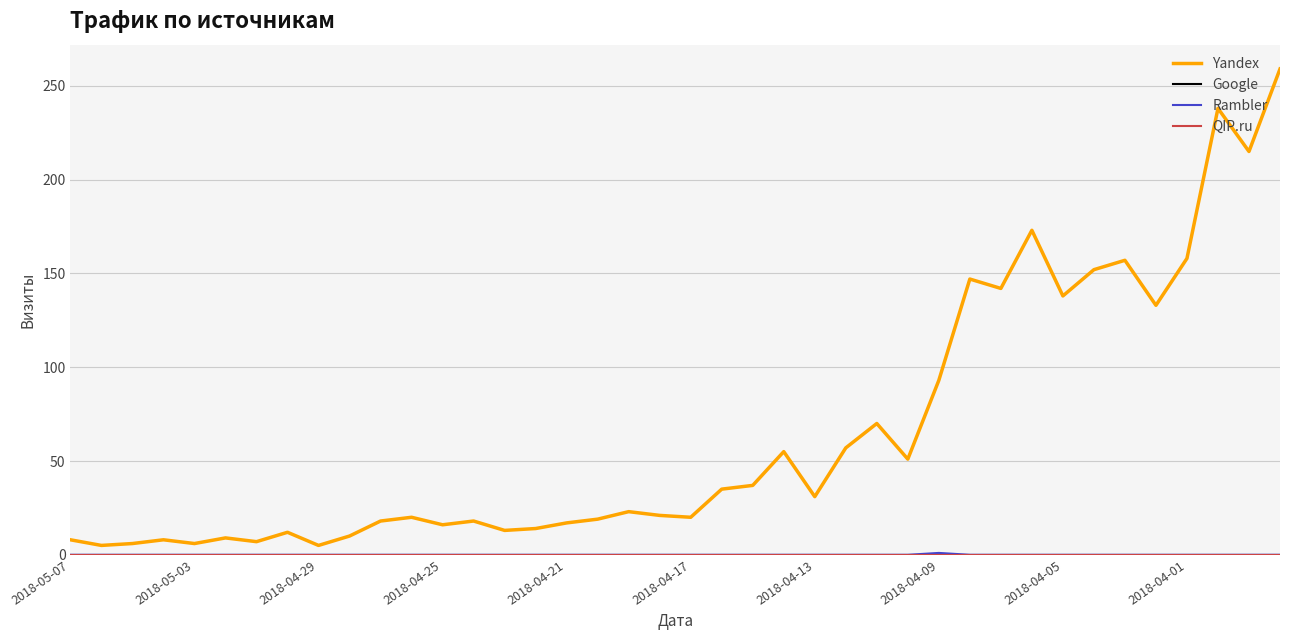

Reading left to right, transcribe all the data shown in this chart.

Yandex: 8	5	6	8	6	9	7	12	5	10	18	20	16	18	13	14	17	19	23	21	20	35	37	55	31	57	70	51	93	147	142	173	138	152	157	133	158	238	215	259
Google: 0	0	0	0	0	0	0	0	0	0	0	0	0	0	0	0	0	0	0	0	0	0	0	0	0	0	0	0	0	0	0	0	0	0	0	0	0	0	0	0
Rambler: 0	0	0	0	0	0	0	0	0	0	0	0	0	0	0	0	0	0	0	0	0	0	0	0	0	0	0	0	1	0	0	0	0	0	0	0	0	0	0	0
QIP.ru: 0	0	0	0	0	0	0	0	0	0	0	0	0	0	0	0	0	0	0	0	0	0	0	0	0	0	0	0	0	0	0	0	0	0	0	0	0	0	0	0